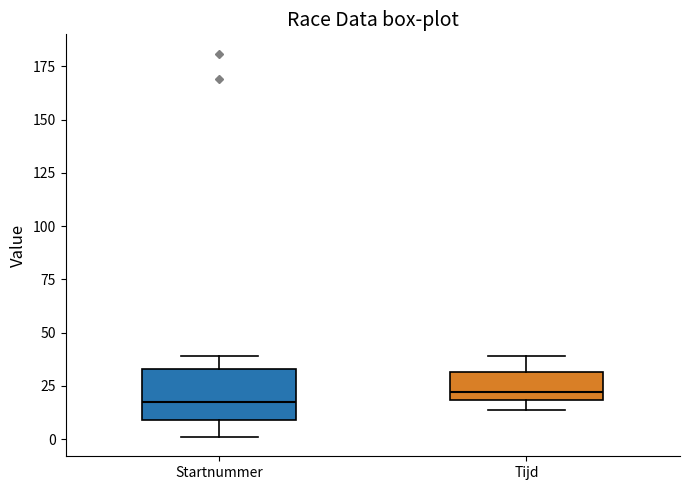

Which box is the tallest, from its lower edge to its upper edge?

Startnummer